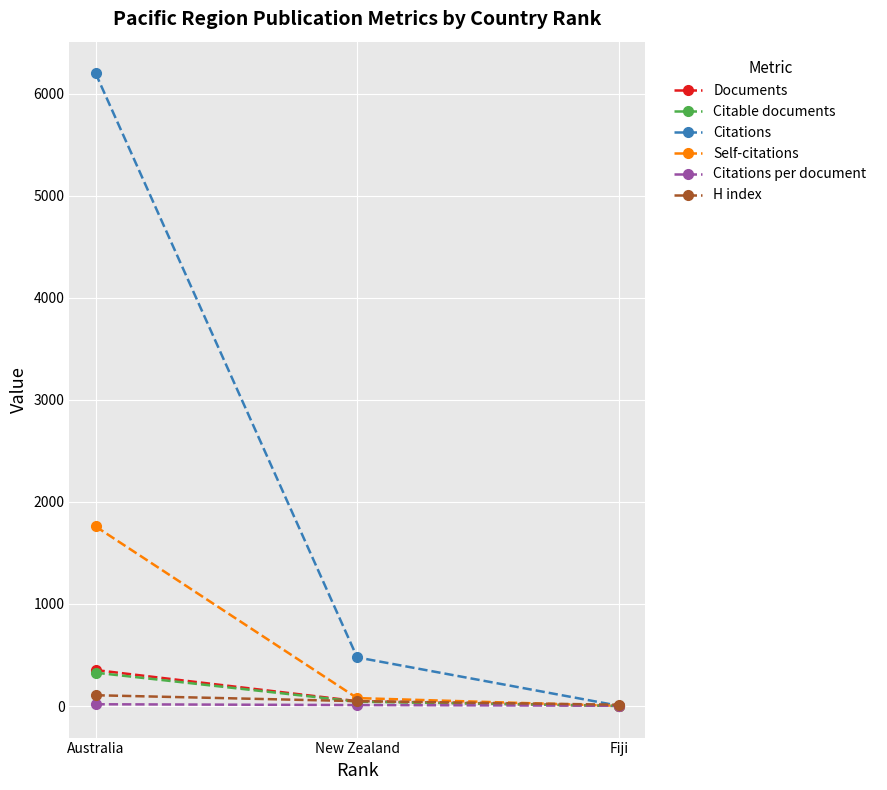

Does the chart have visible grid lines?

Yes